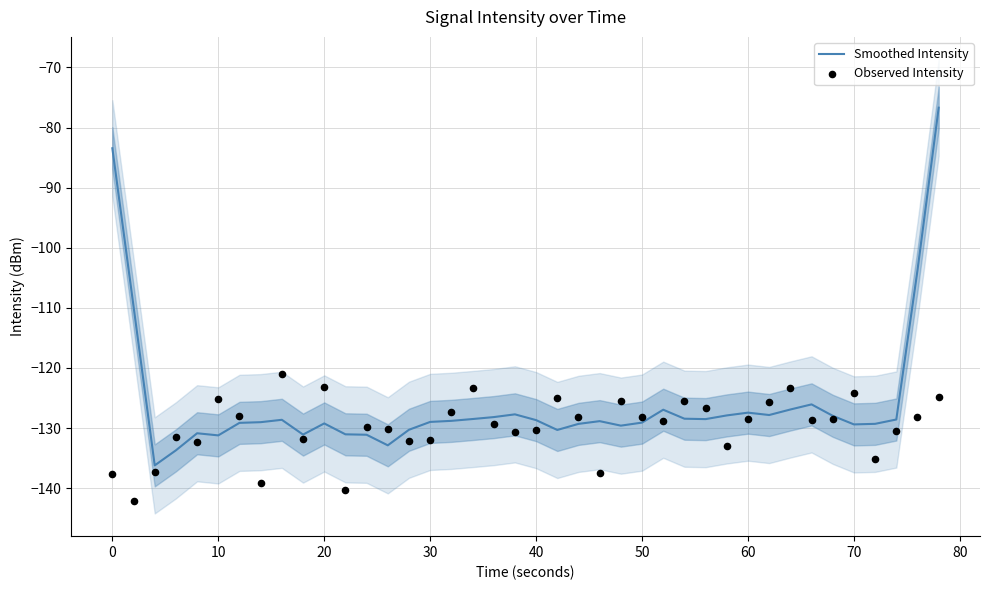

At how many categories does at least one series exceed -112?

4